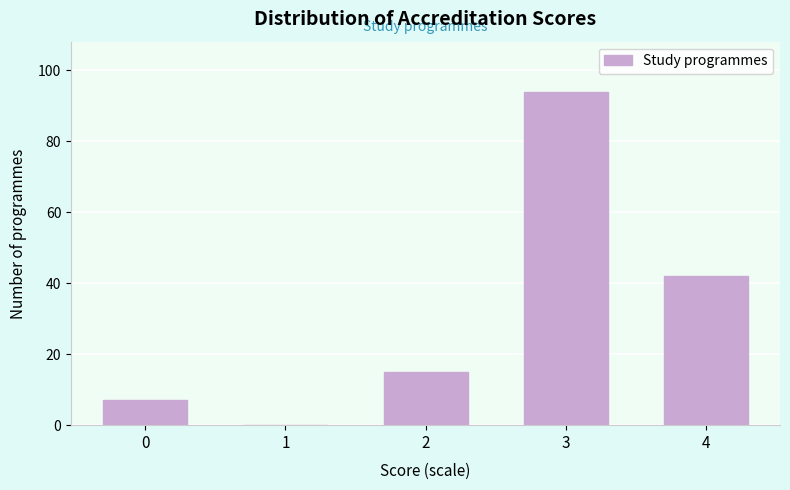

Reading right to left, extract all data points from this chart.

4=42	3=94	2=15	1=0	0=7